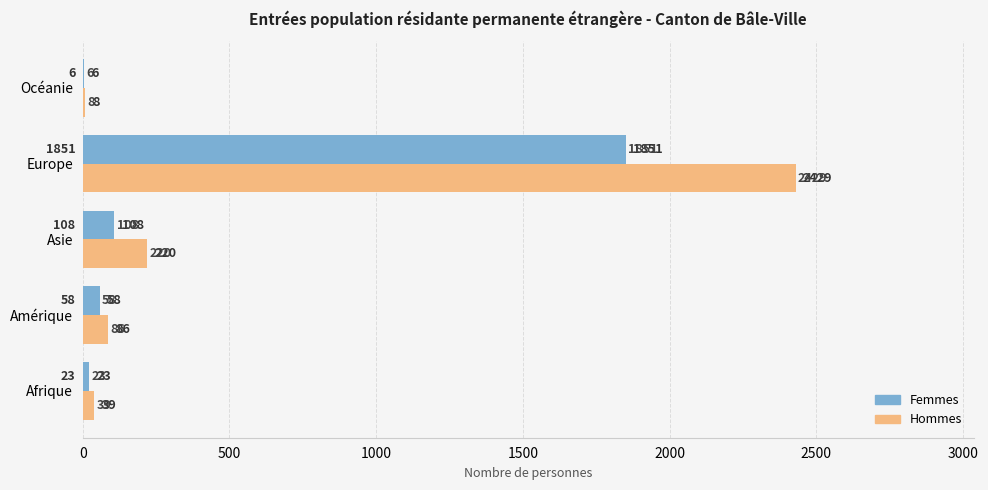

What is the sum of all Hommes values?

2782